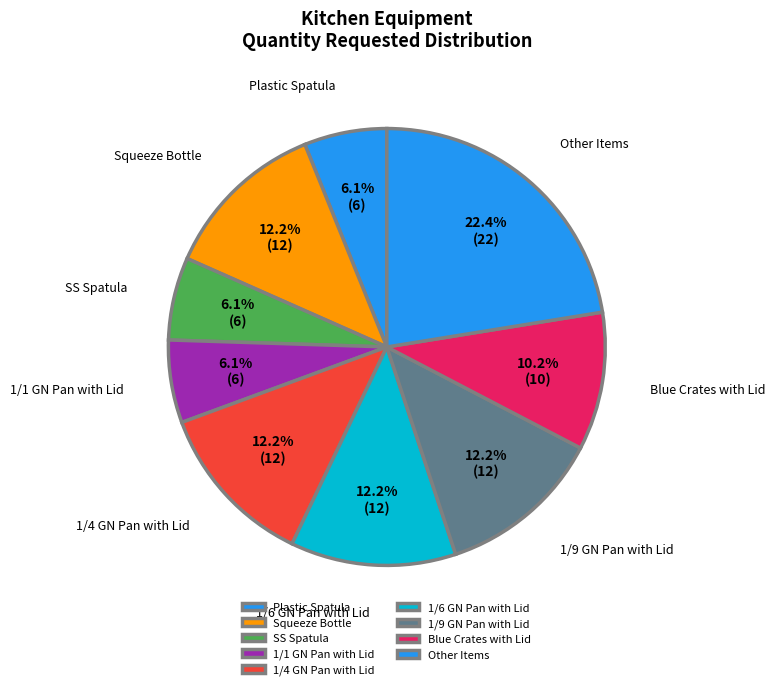

How many segments does this pie chart have?

9